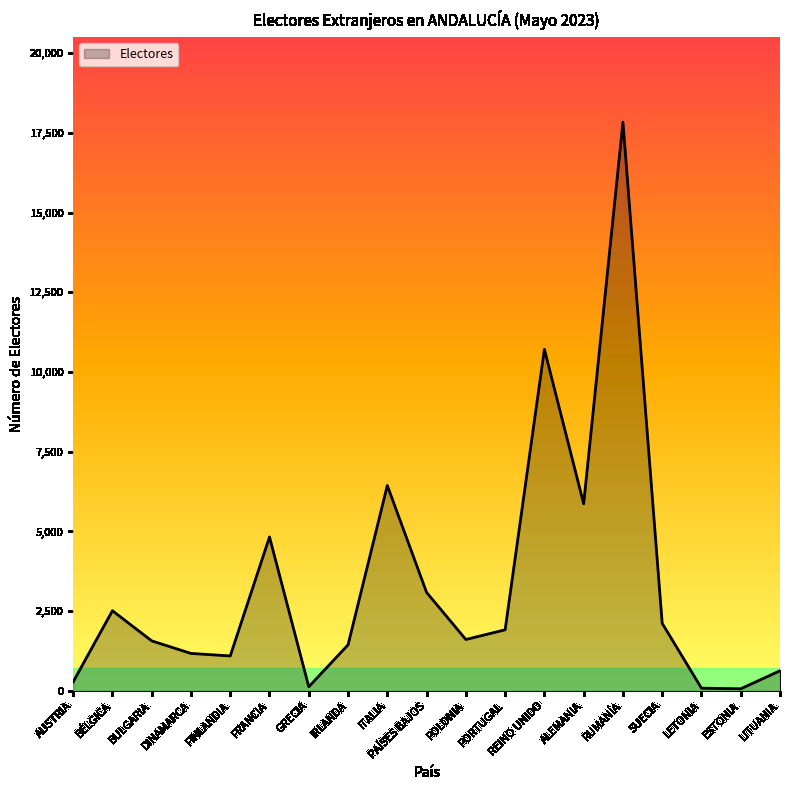

What is the difference between the maximum and minimum values?

17767